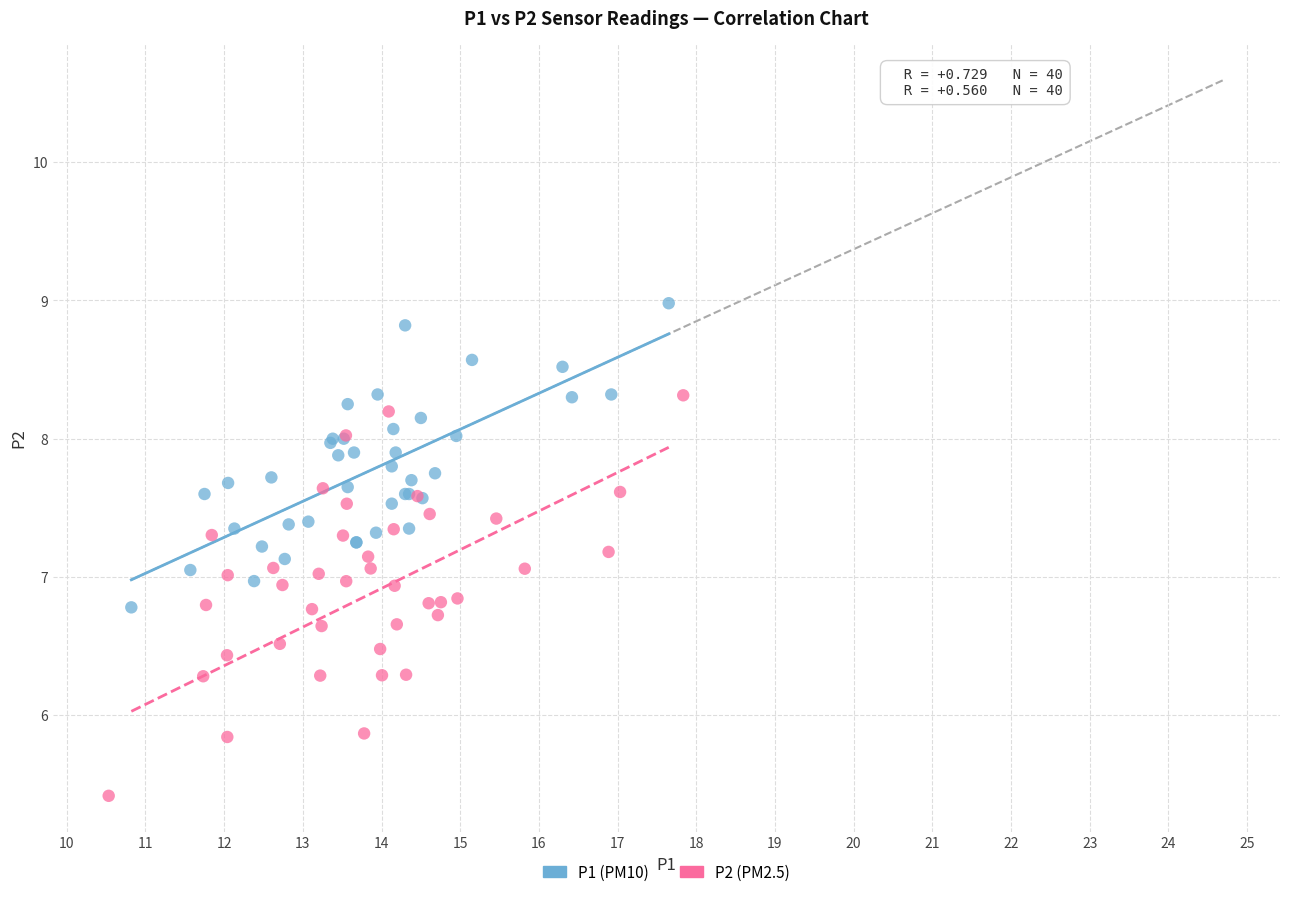

What are all the series names shown in the legend?

P1 (PM10), P2 (PM2.5)